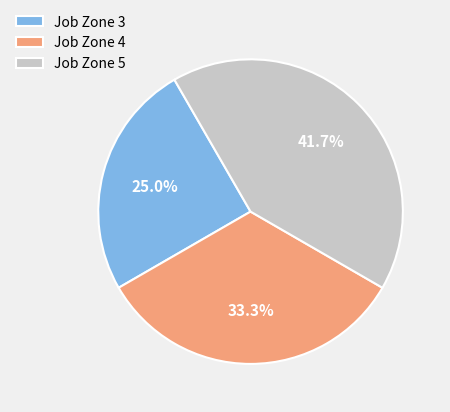

Which slice is the smallest?

Job Zone 3